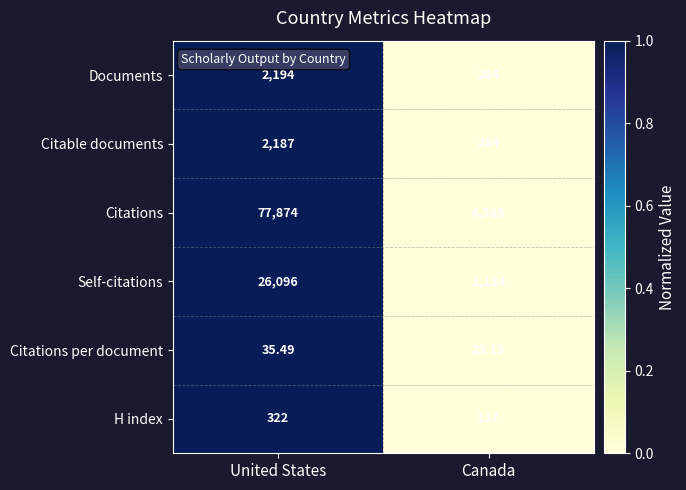

List the labels in order of Documents value, largest first.

United States, Canada